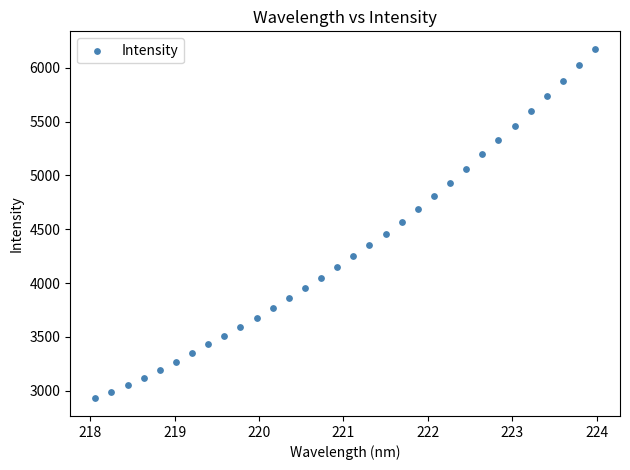

What is the range of Y values (max minus min)?

3247.1